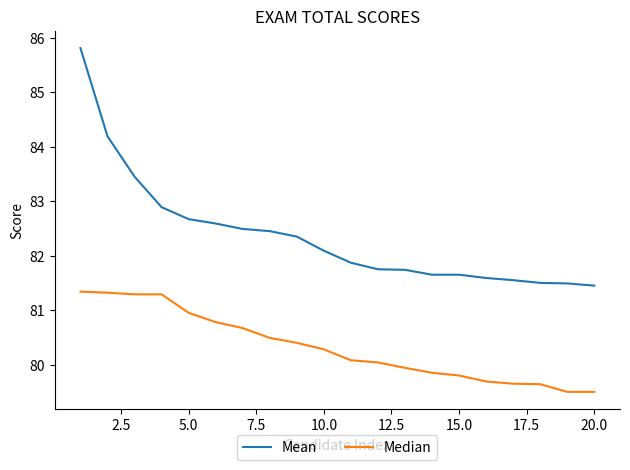

How many values in the Median series are below 80?

8